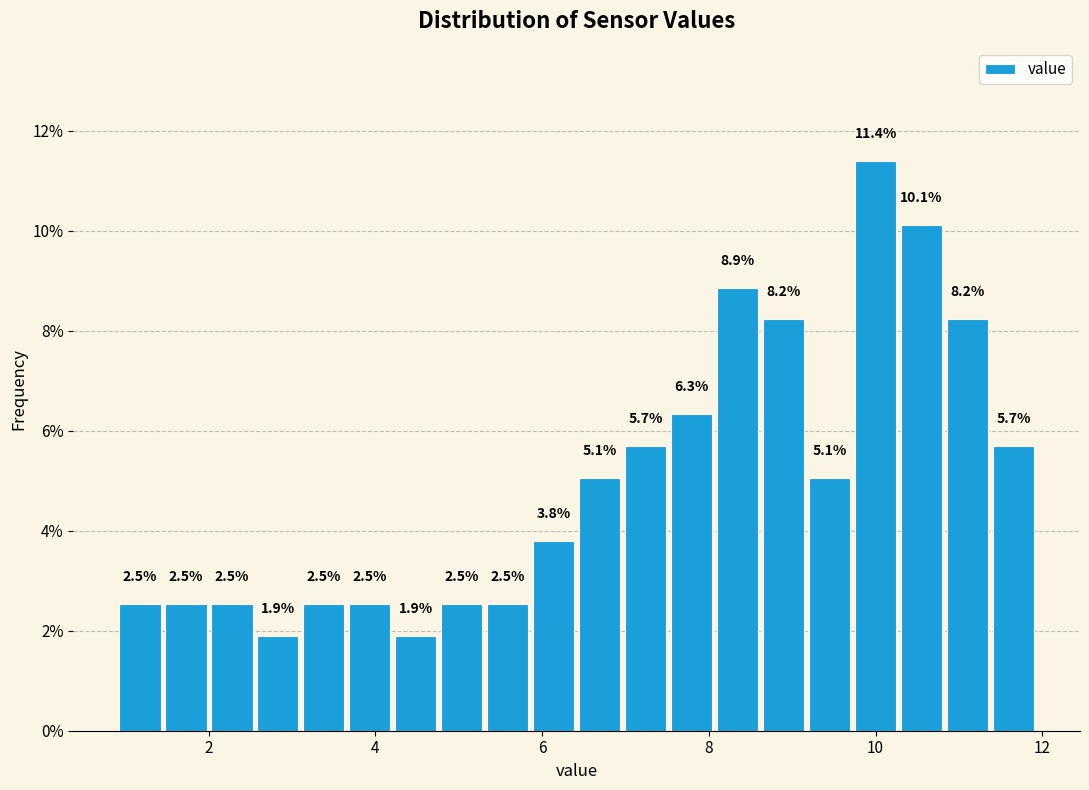

Around what value on the x-axis is the tallest bar? Give the approximate position of its centre, as read against the axis.

10.0